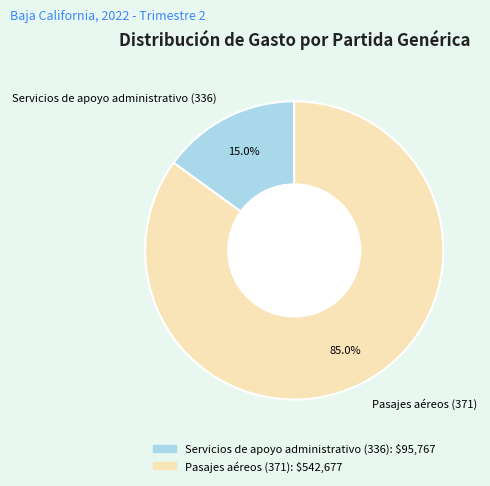

How many slices are in this pie chart?

2